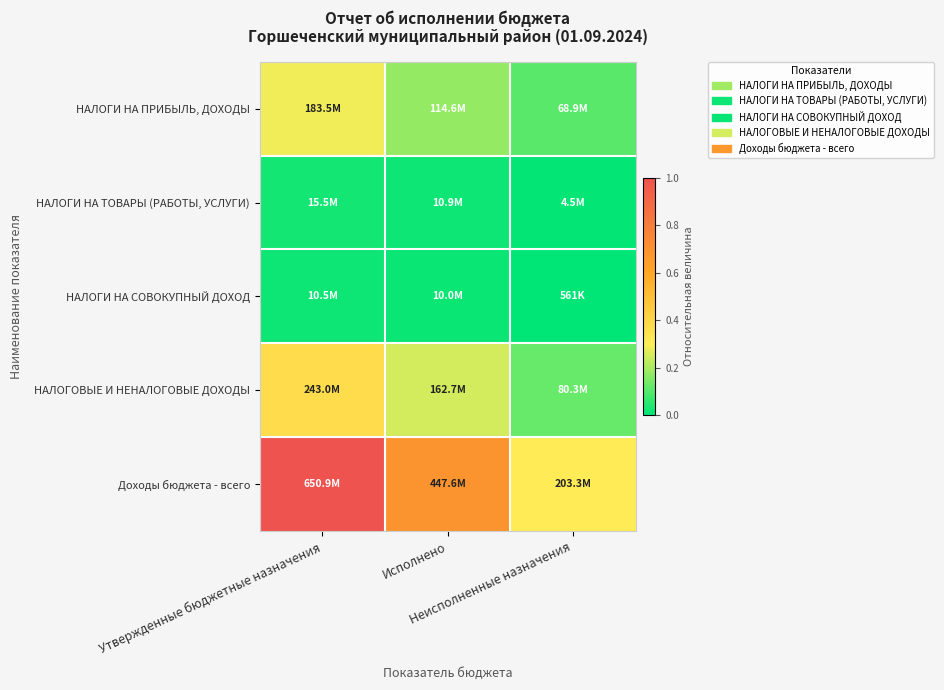

Reading left to right, extract all data points from this chart.

НАЛОГИ НА ПРИБЫЛЬ, ДОХОДЫ: Утвержденные бюджетные назначения=0.3	Исполнено=0.2	Неисполненные назначения=0.1
НАЛОГИ НА ТОВАРЫ (РАБОТЫ, УСЛУГИ): Утвержденные бюджетные назначения=0.0	Исполнено=0.0	Неисполненные назначения=0.0
НАЛОГИ НА СОВОКУПНЫЙ ДОХОД: Утвержденные бюджетные назначения=0.0	Исполнено=0.0	Неисполненные назначения=0.0
НАЛОГОВЫЕ И НЕНАЛОГОВЫЕ ДОХОДЫ: Утвержденные бюджетные назначения=0.4	Исполнено=0.2	Неисполненные назначения=0.1
Доходы бюджета - всего: Утвержденные бюджетные назначения=1.0	Исполнено=0.7	Неисполненные назначения=0.3